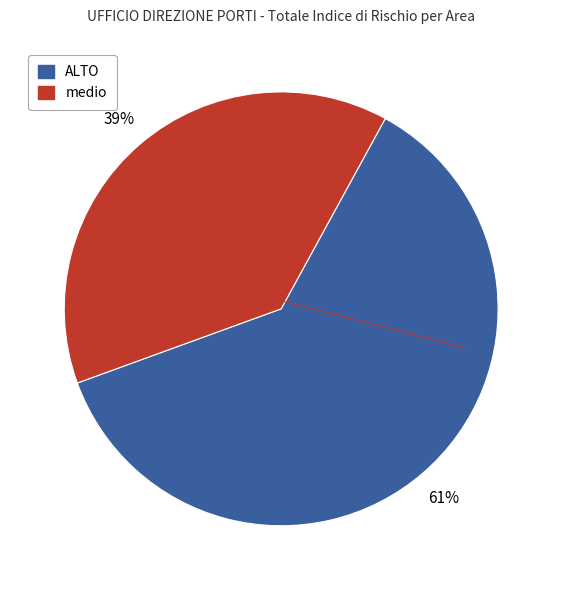

What is the smallest slice in the pie chart?

medio